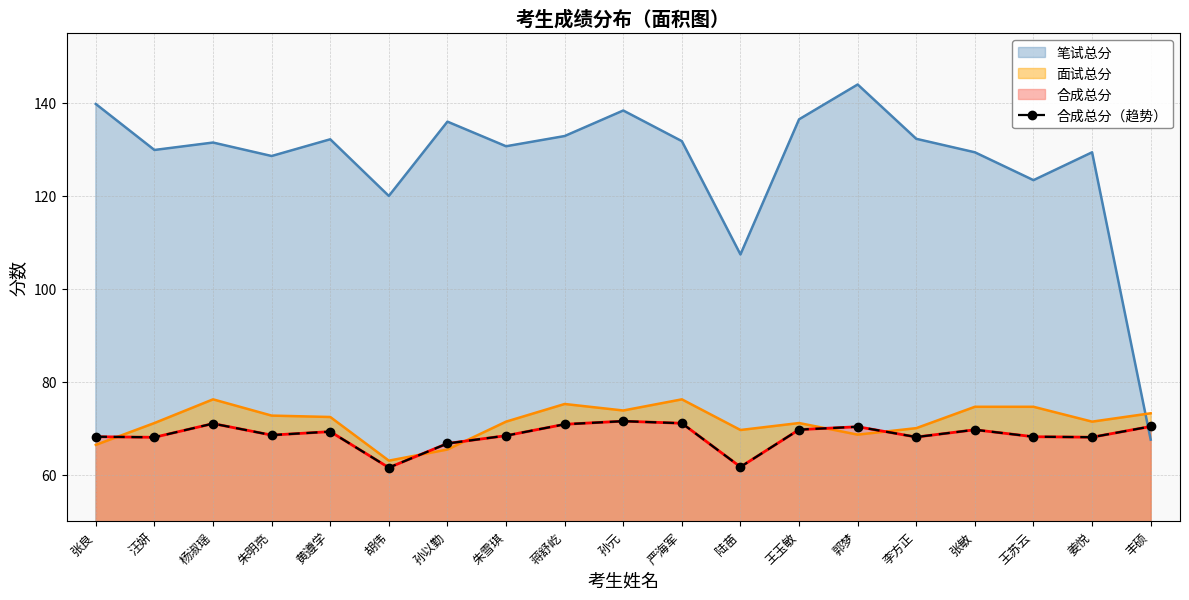

Which category has the lowest value across all series?

胡伟